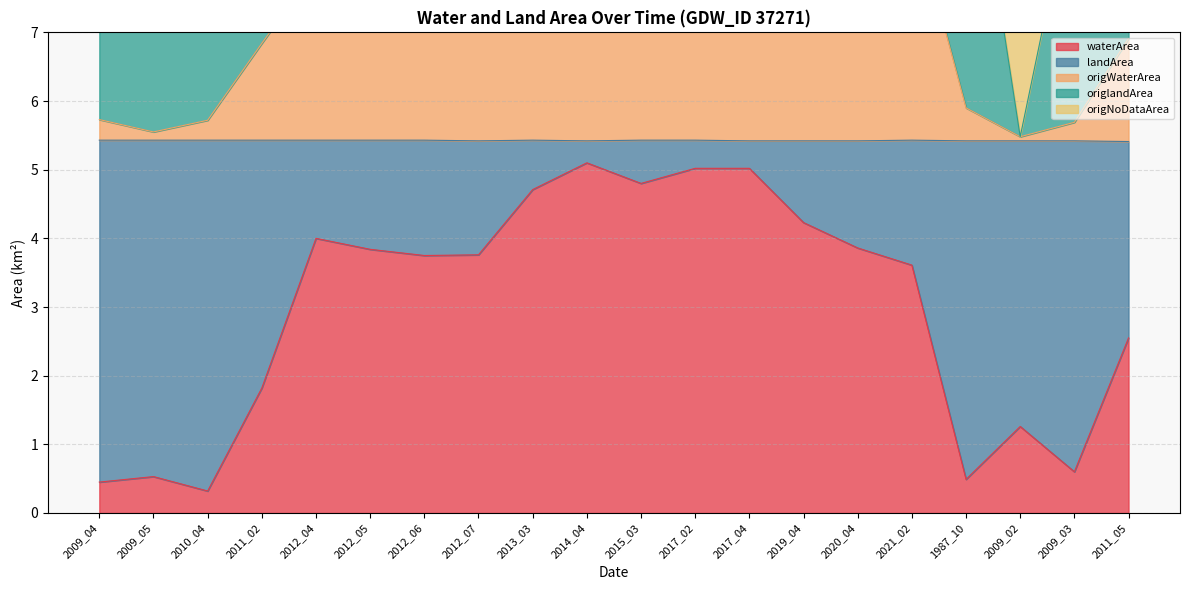

Is the value of origWaterArea at 2014_04 greater than the value of origNoDataArea at 2012_04?

Yes